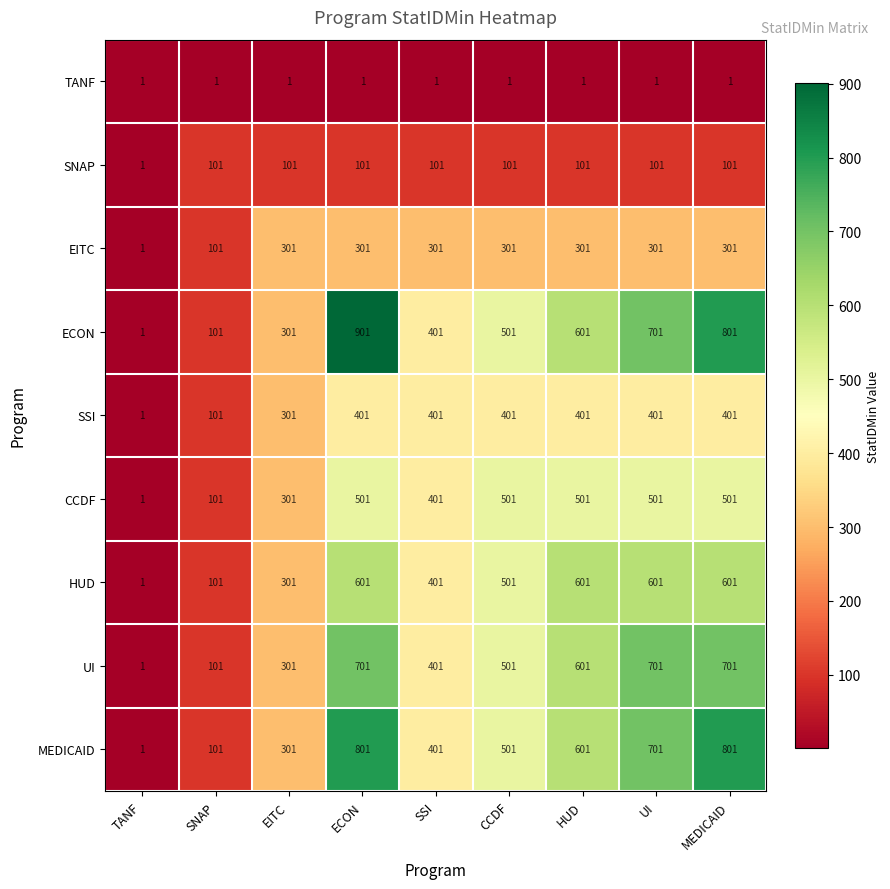

At how many categories does at least one series exceed 538?

4